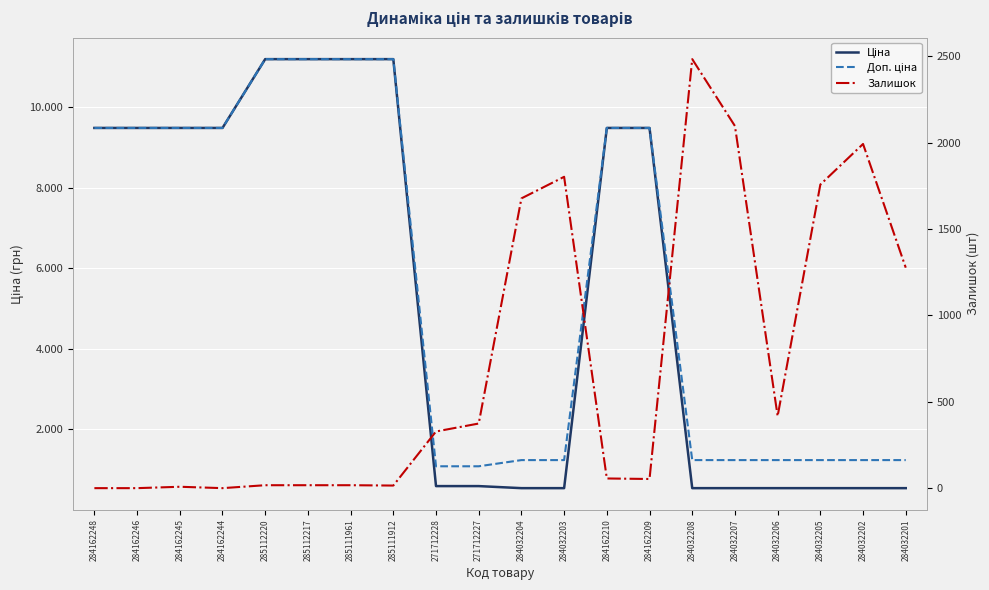

At which category is the sum across all series the highest?

285112220